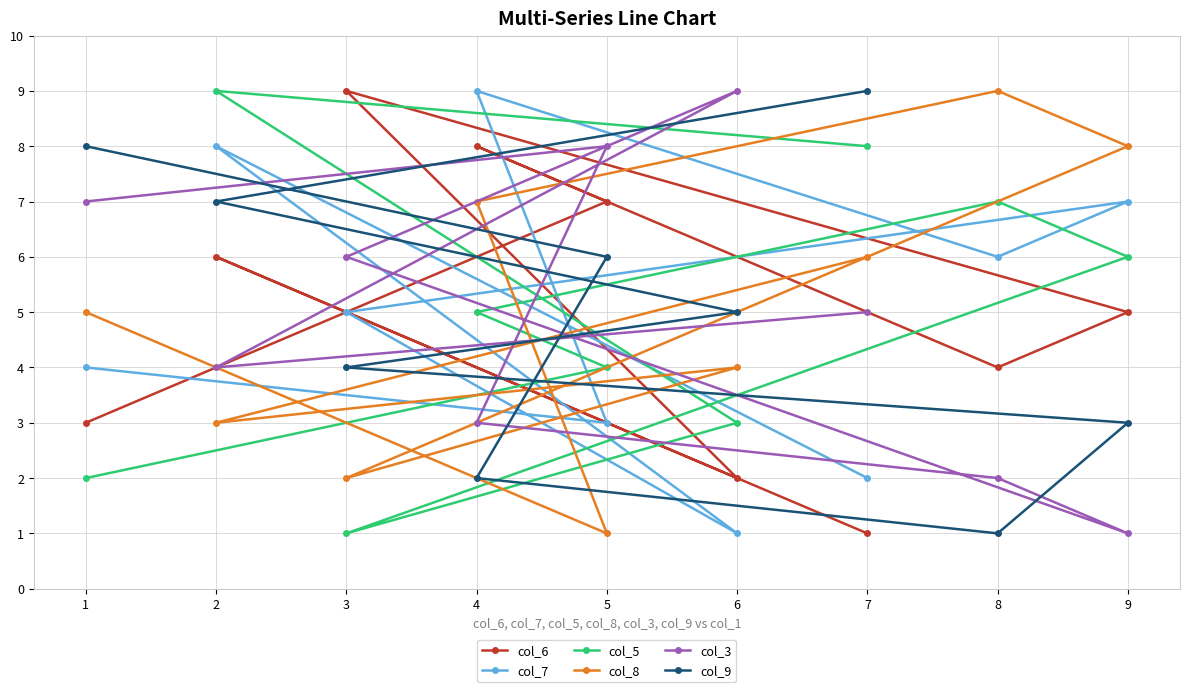

How many series are shown in this chart?

6